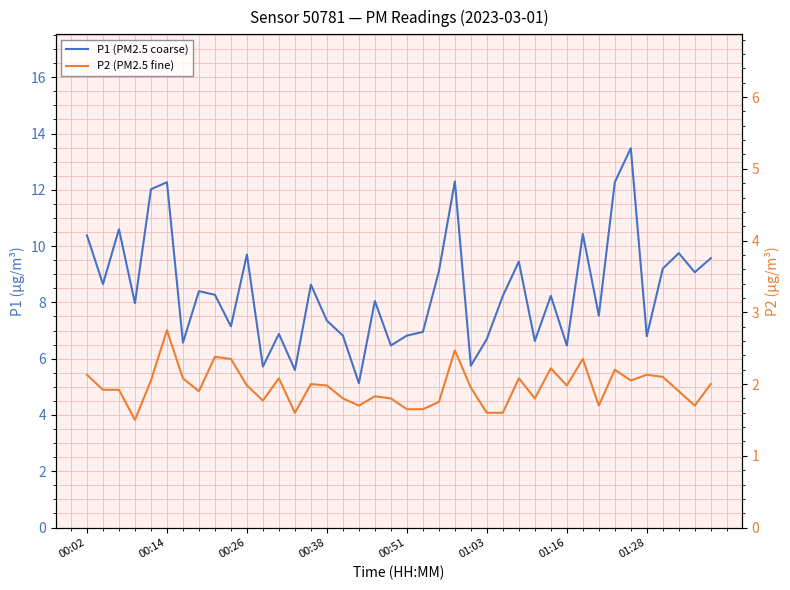

Reading right to left, what are all the values shown in this chart?

P1 (PM2.5 coarse): 9.6	9.1	9.8	9.2	6.8	13.5	12.3	7.5	10.4	6.5	8.2	6.6	9.4	8.2	6.7	5.8	12.3	9.1	7.0	6.8	6.5	8.1	5.1	6.8	7.3	8.6	5.6	6.9	5.7	9.7	7.2	8.3	8.4	6.6	12.3	12.0	8.0	10.6	8.7	10.4
P2 (PM2.5 fine): 2.0	1.7	1.9	2.1	2.1	2.0	2.2	1.7	2.4	2.0	2.2	1.8	2.1	1.6	1.6	1.9	2.5	1.8	1.6	1.6	1.8	1.8	1.7	1.8	2.0	2.0	1.6	2.1	1.8	2.0	2.4	2.4	1.9	2.1	2.8	2.0	1.5	1.9	1.9	2.1